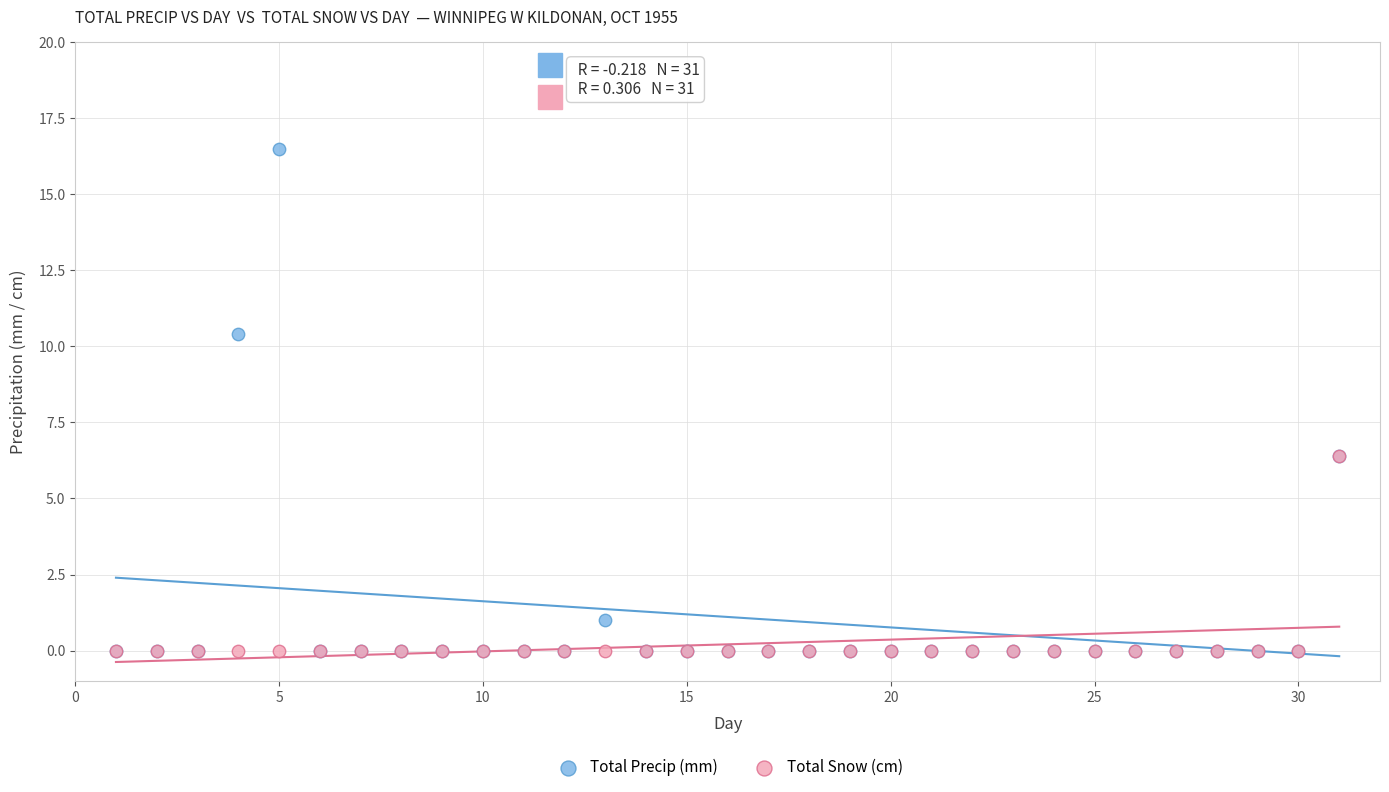

Which series has the widest spread of Y values?

Total Precip (mm)